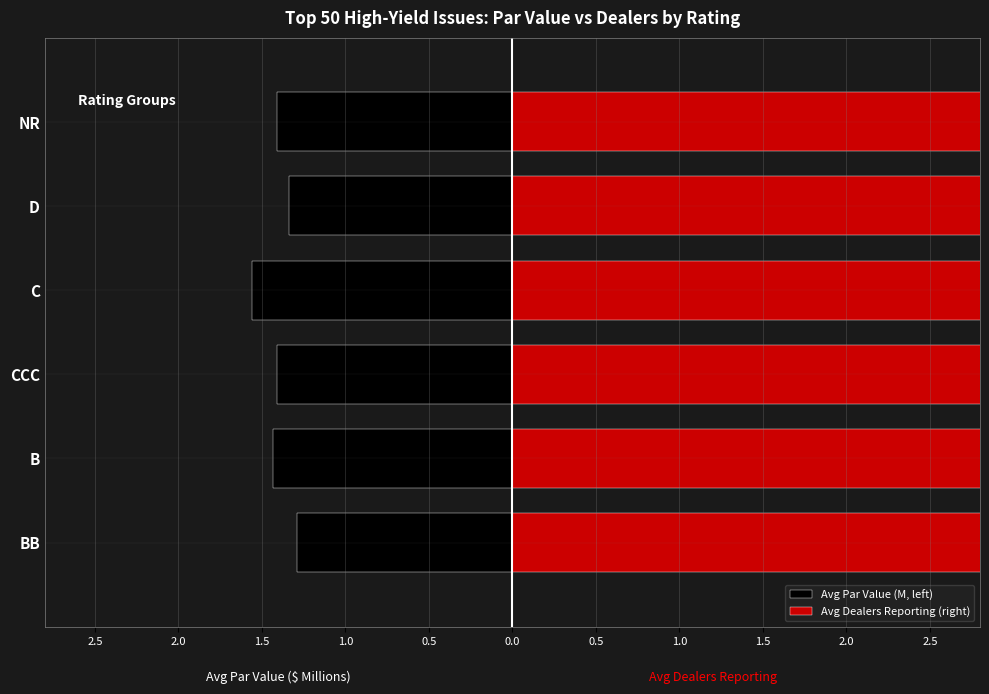

True or false: Avg Par Value (M, left) has a value of -2.2 at CCC.

False